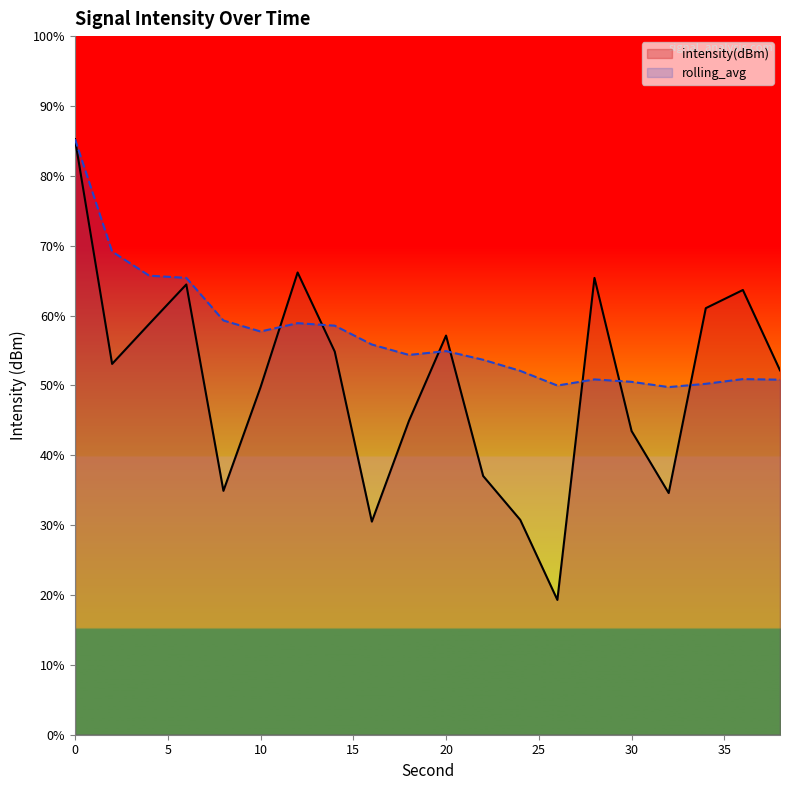

Rank the series by their maximum value, from lowest to highest.

intensity(dBm), rolling_avg